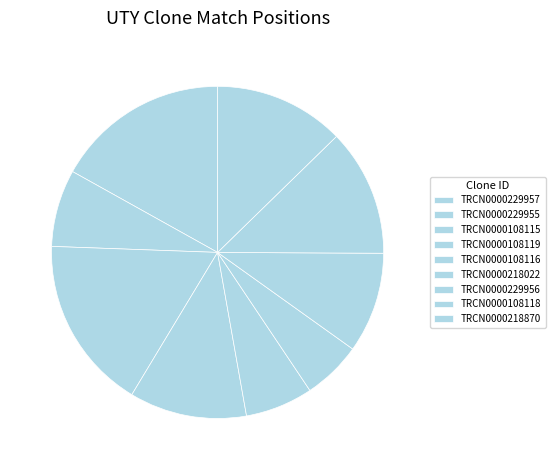

What is the ratio of the value at TRCN0000108118 to the value at TRCN0000229956?

1.3